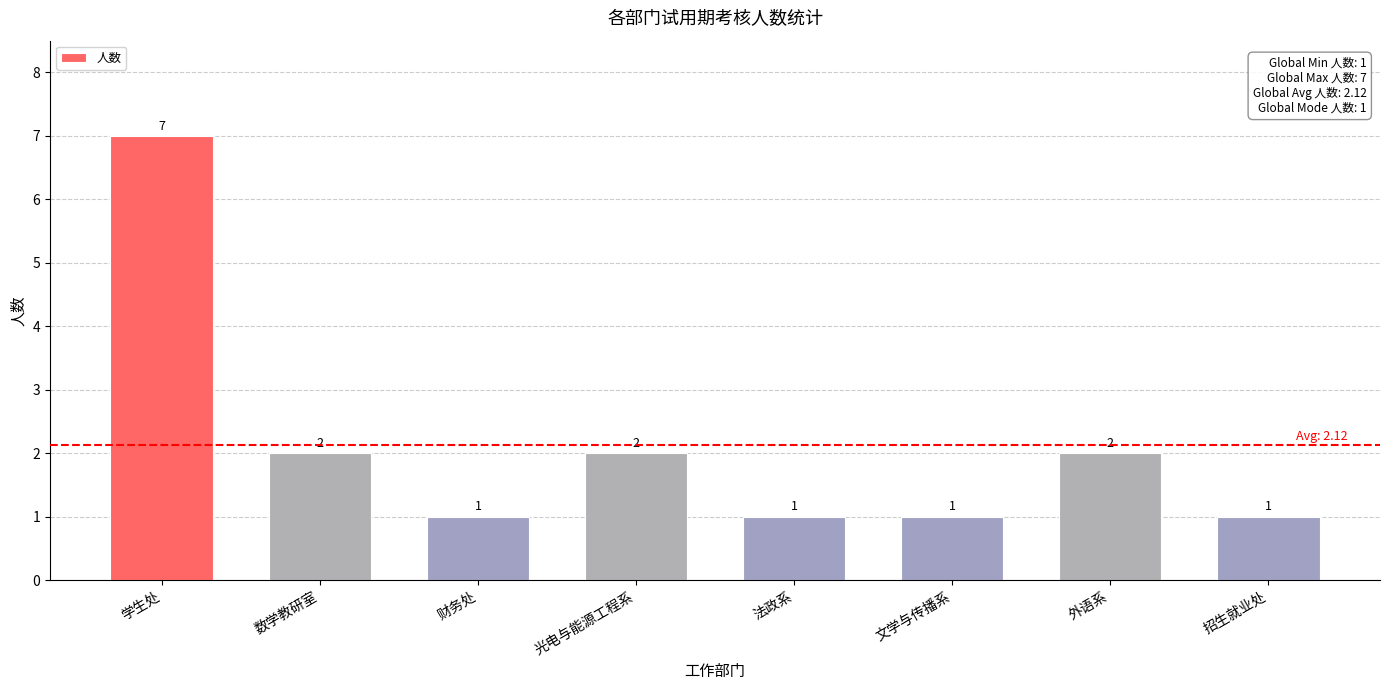

Does the chart contain stacked bars?

No